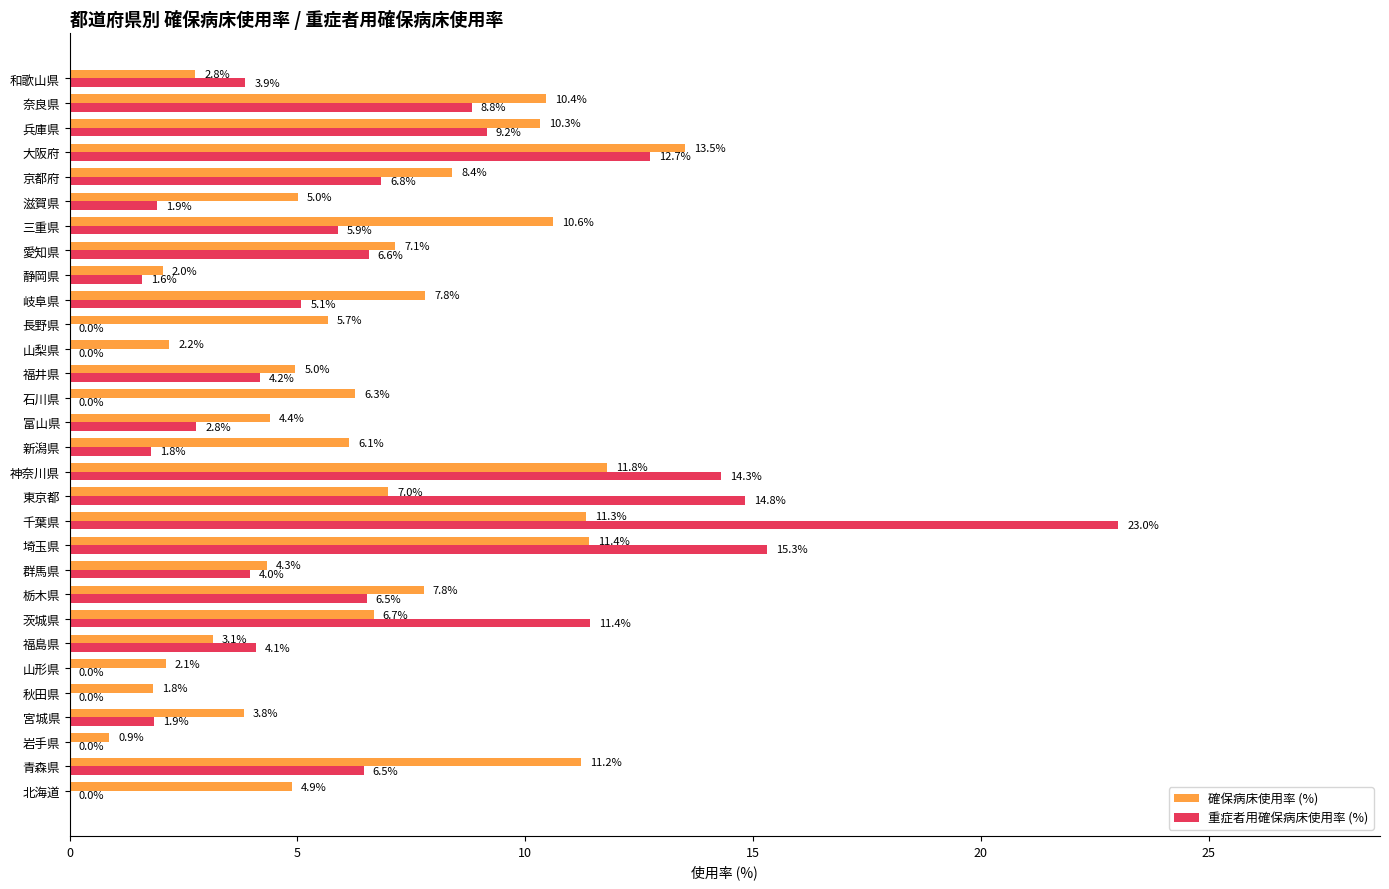

The value of 確保病床使用率 (%) at 大阪府 is 4.7. True or false?

False